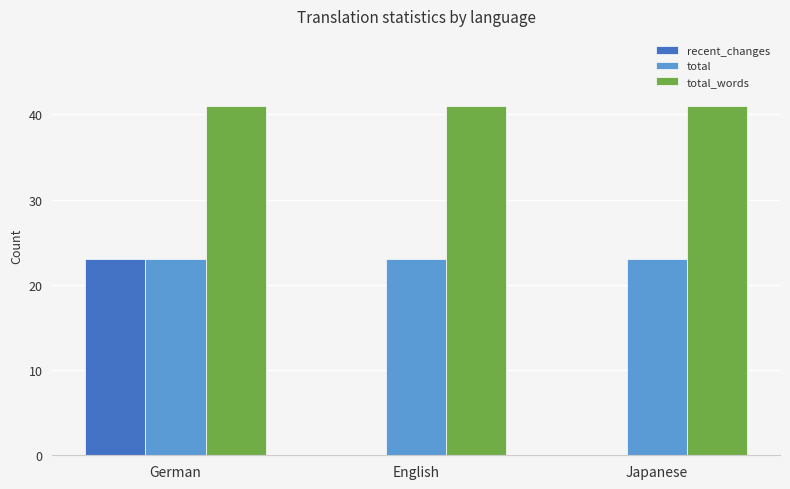

Which series has the largest total across all categories?

total_words